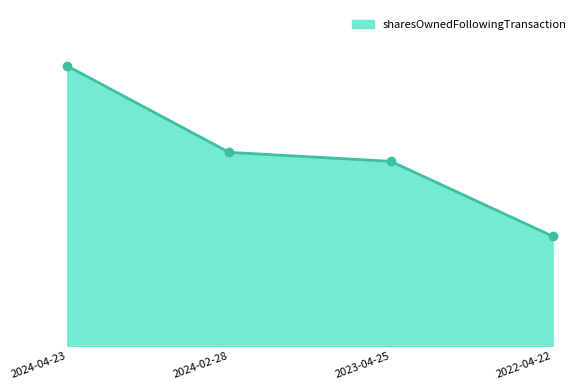

Does the chart have visible grid lines?

No